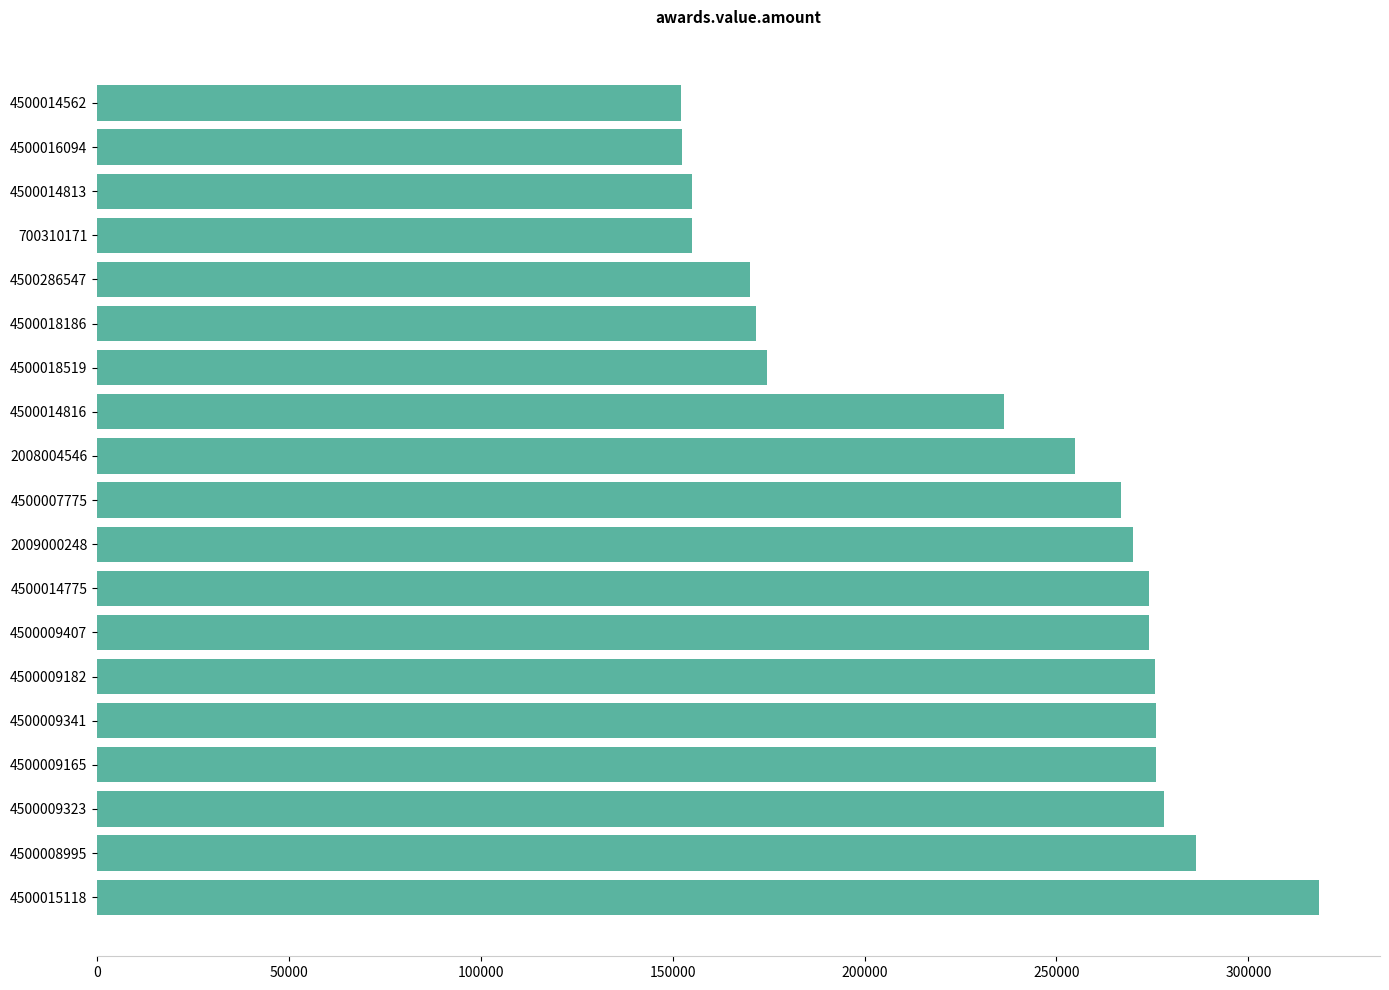

How many data points are less than 266747?

9